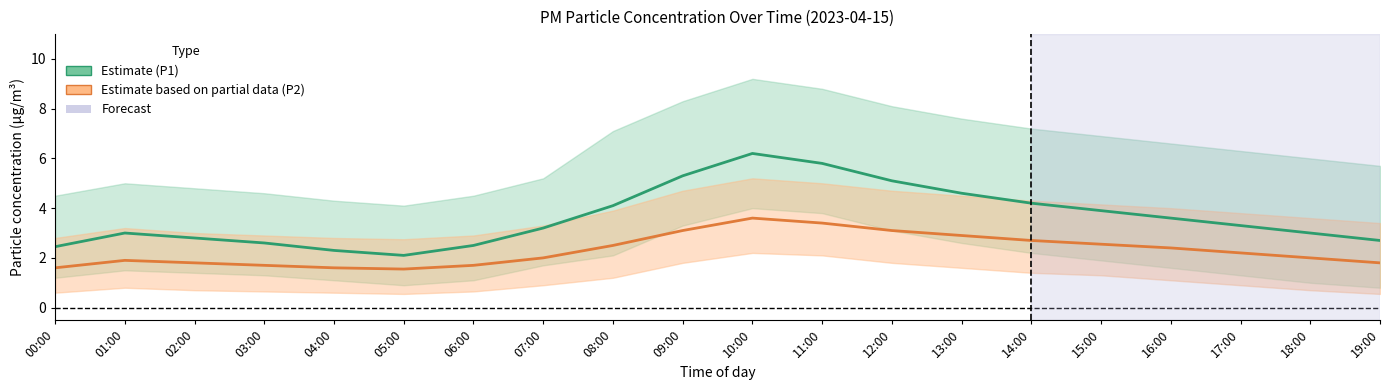

What is the difference between the highest and lowest values at 10:00?

2.6